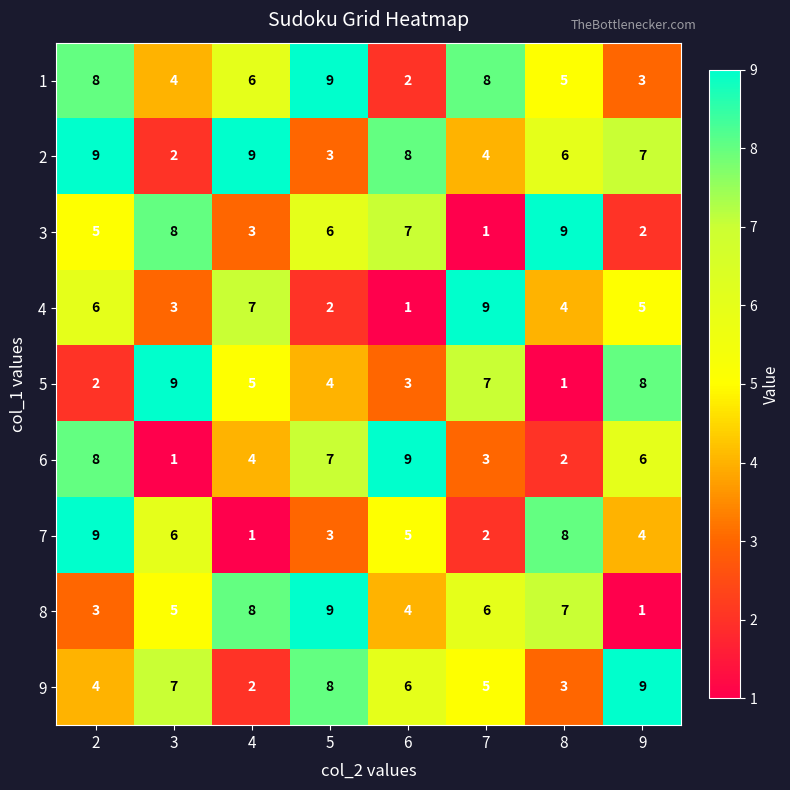

How many series are shown in this chart?

9